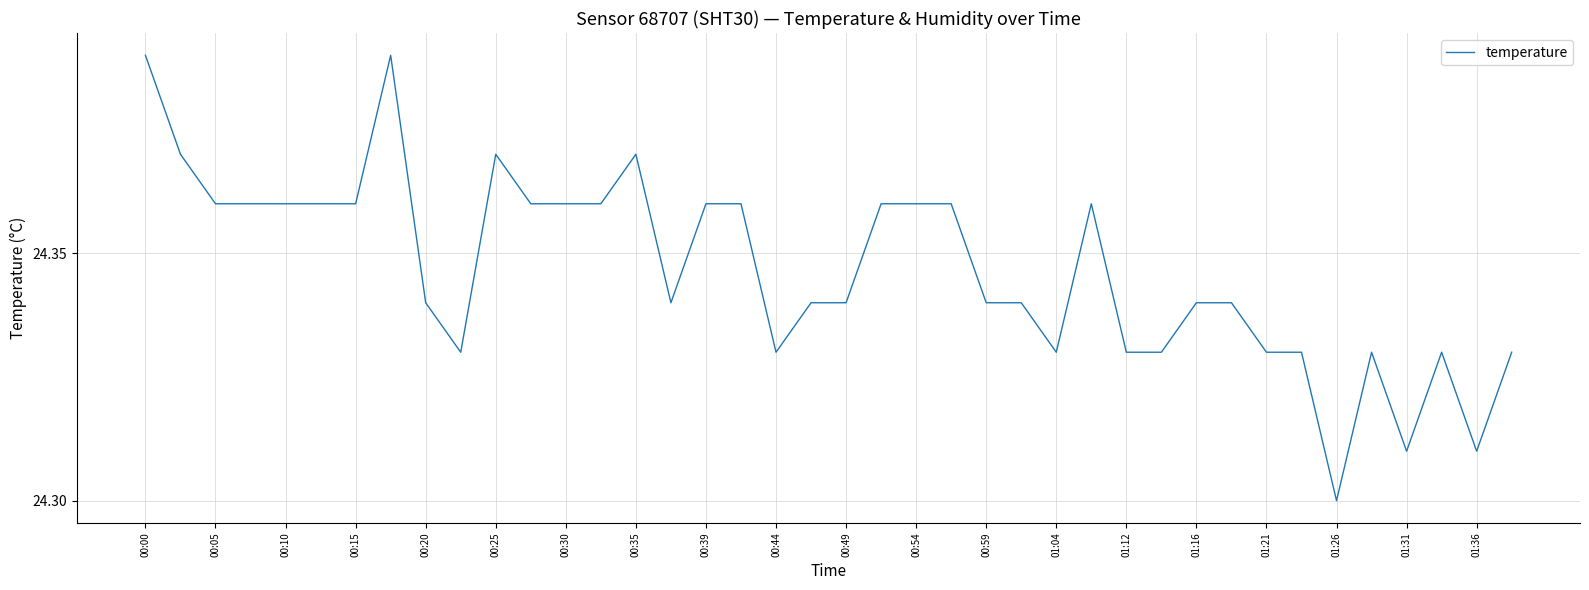

How many lines are shown in the chart?

1